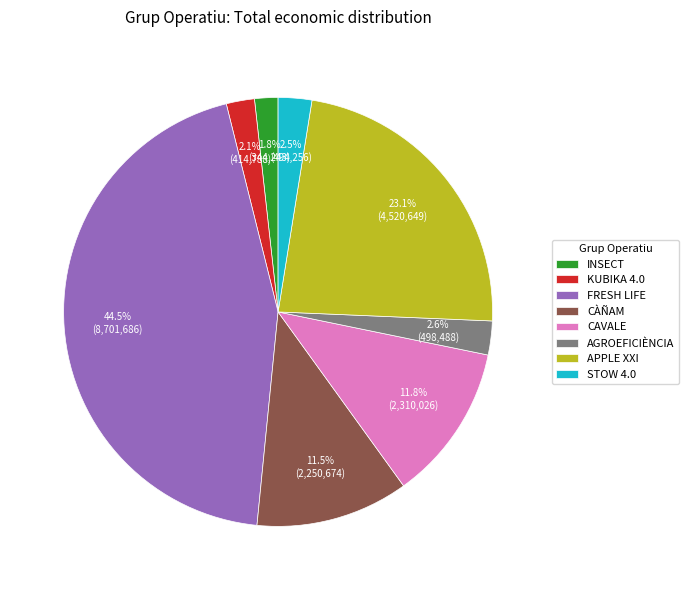

To the nearest percent, what portion does APPLE XXI represent?

23%